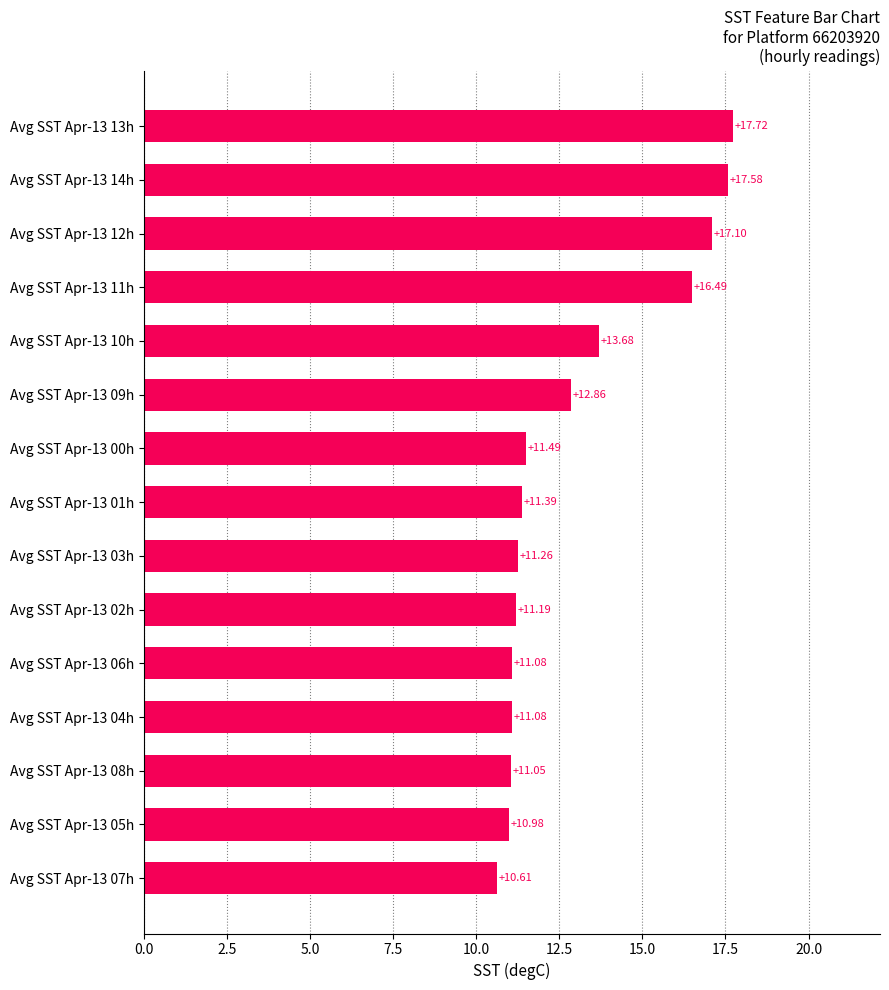

What is the sum of the values at Avg SST Apr-13 00h and Avg SST Apr-13 03h?

22.8